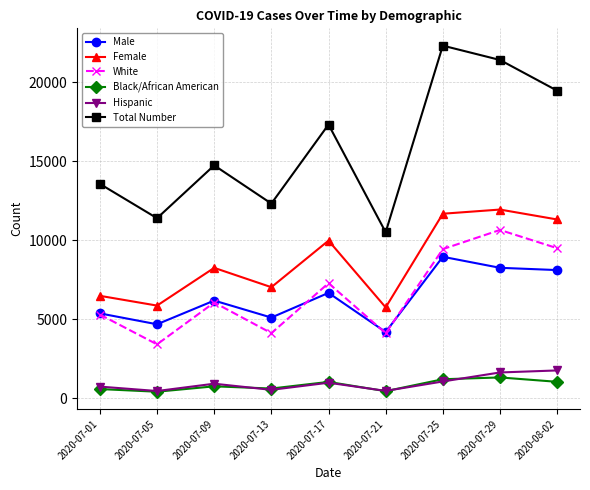

What is the maximum value for Male?

8944